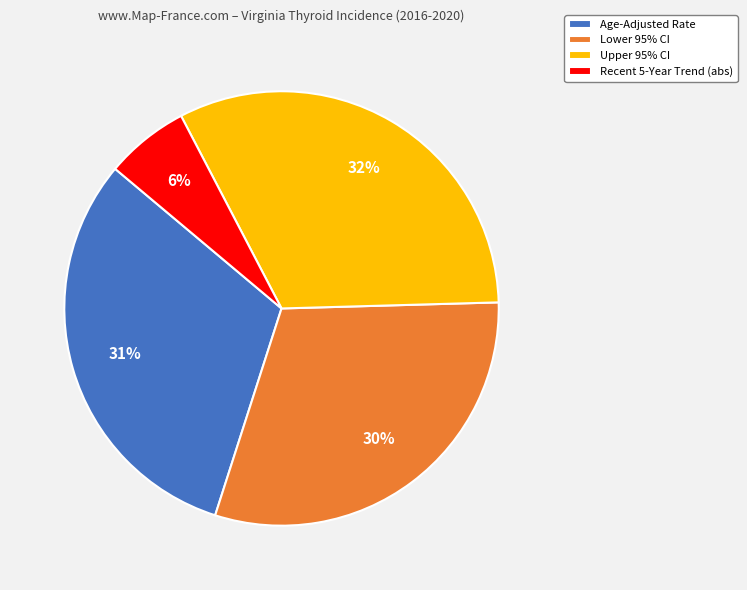

Is the sum of Recent 5-Year Trend (abs) and Age-Adjusted Rate greater than half?

No